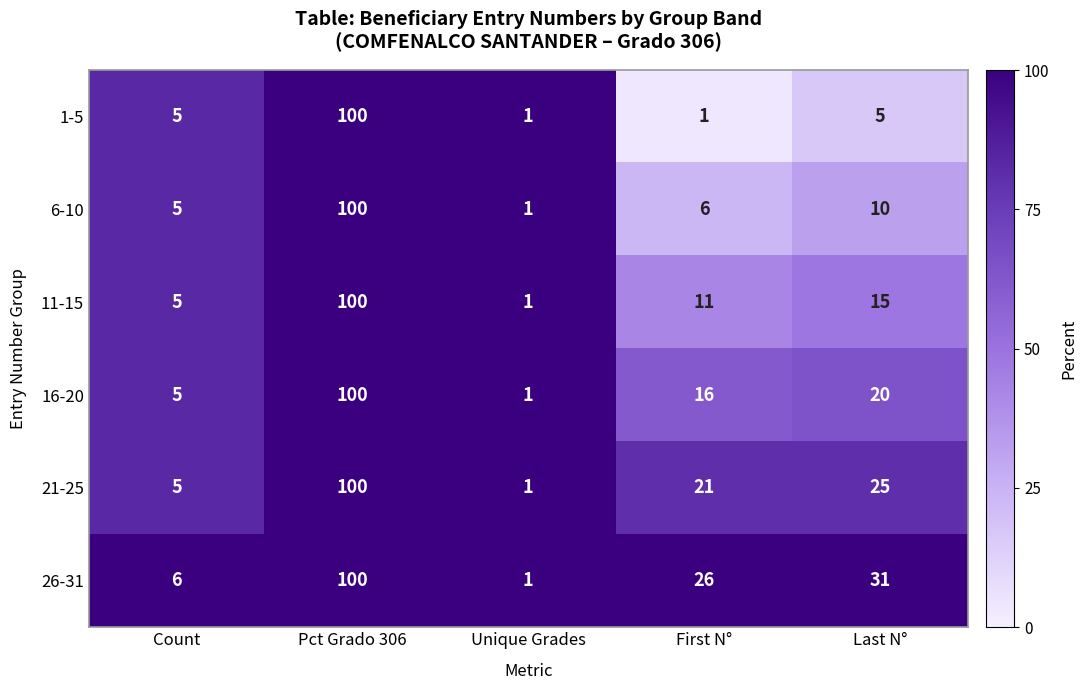

How many categories are shown in the chart?

5